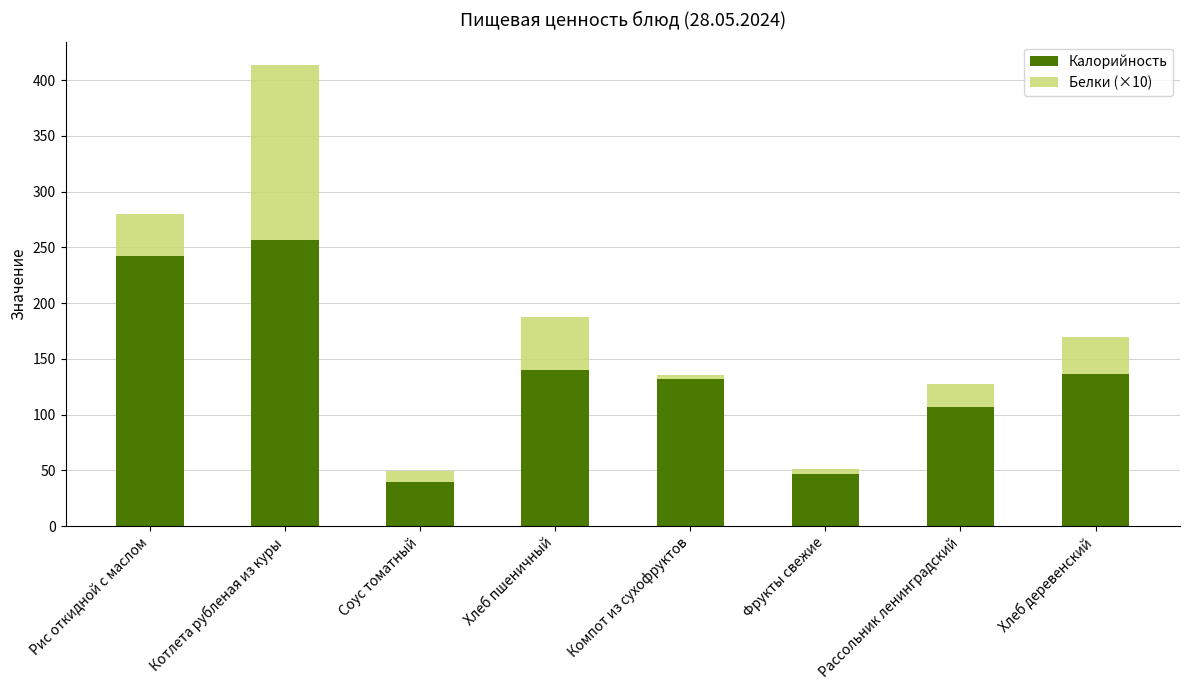

What is the difference between the maximum and minimum values in the Калорийность series?

217.0